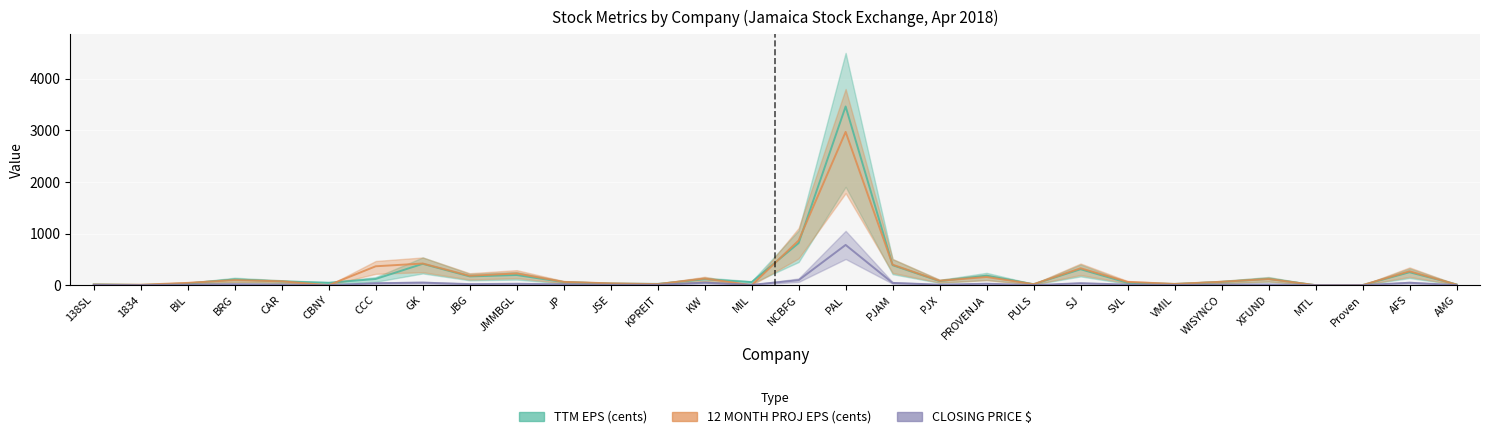

At which category does the chart reach its minimum across all series?

CBNY